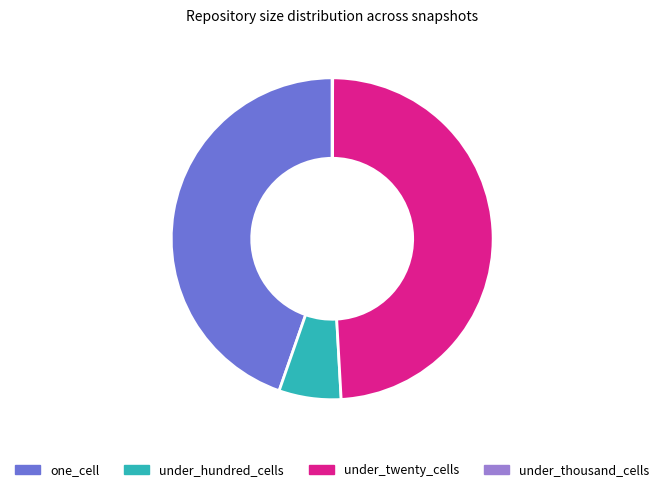

Is one_cell the majority of the pie?

No